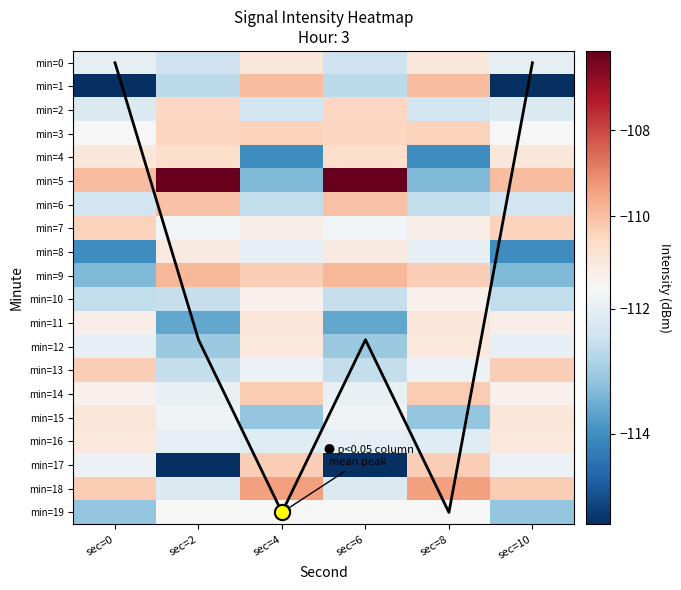

Which series has the largest total across all categories?

Column mean (scaled)